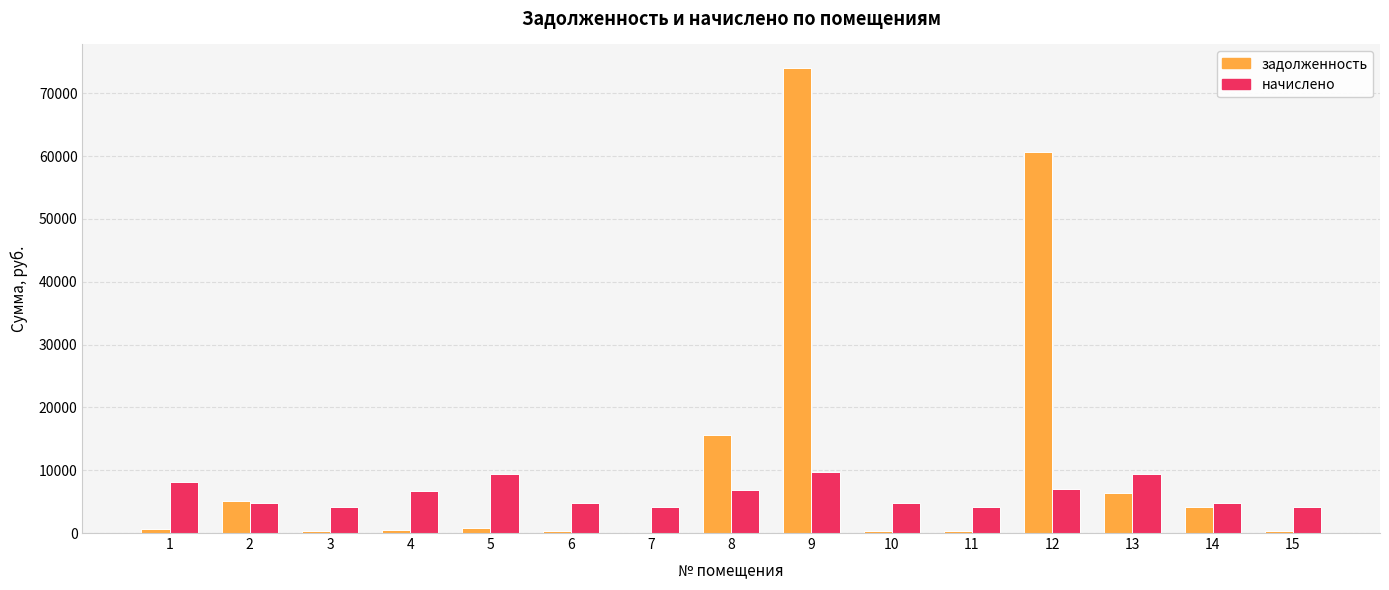

Where does the задолженность series first go above 682?

1